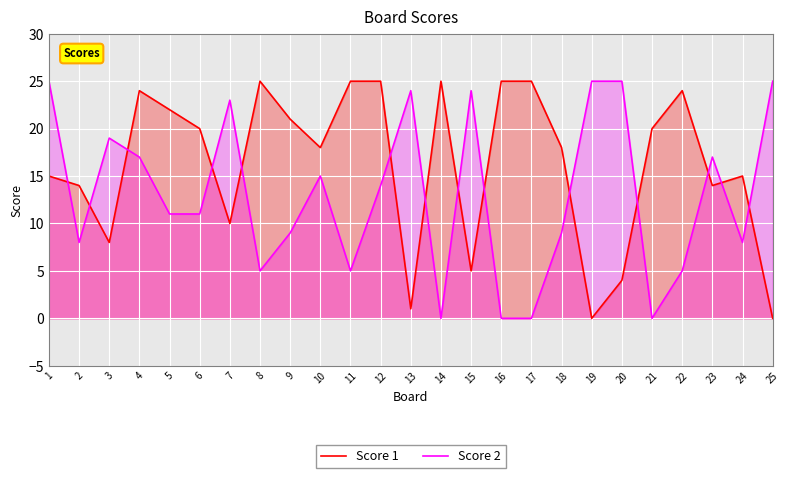

What is the value of the Score 1 point at the 2nd from the left?

14